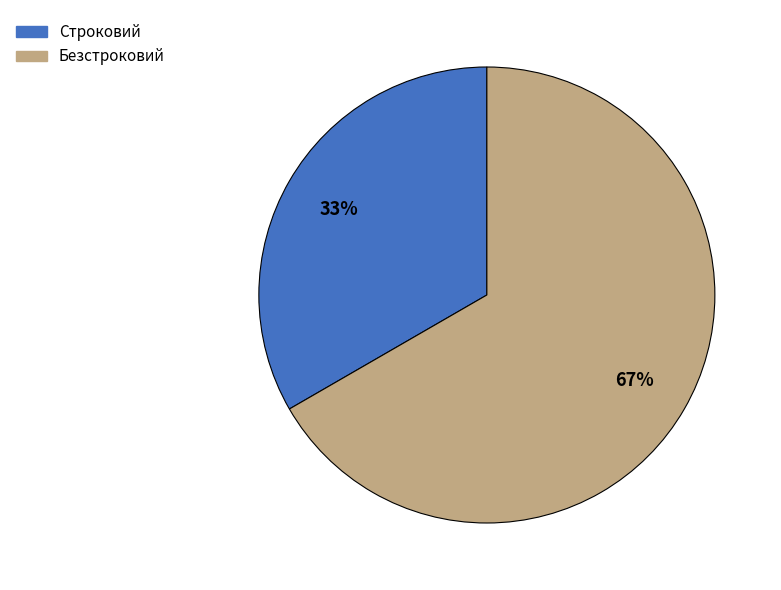

Is Строковий the majority of the pie?

No